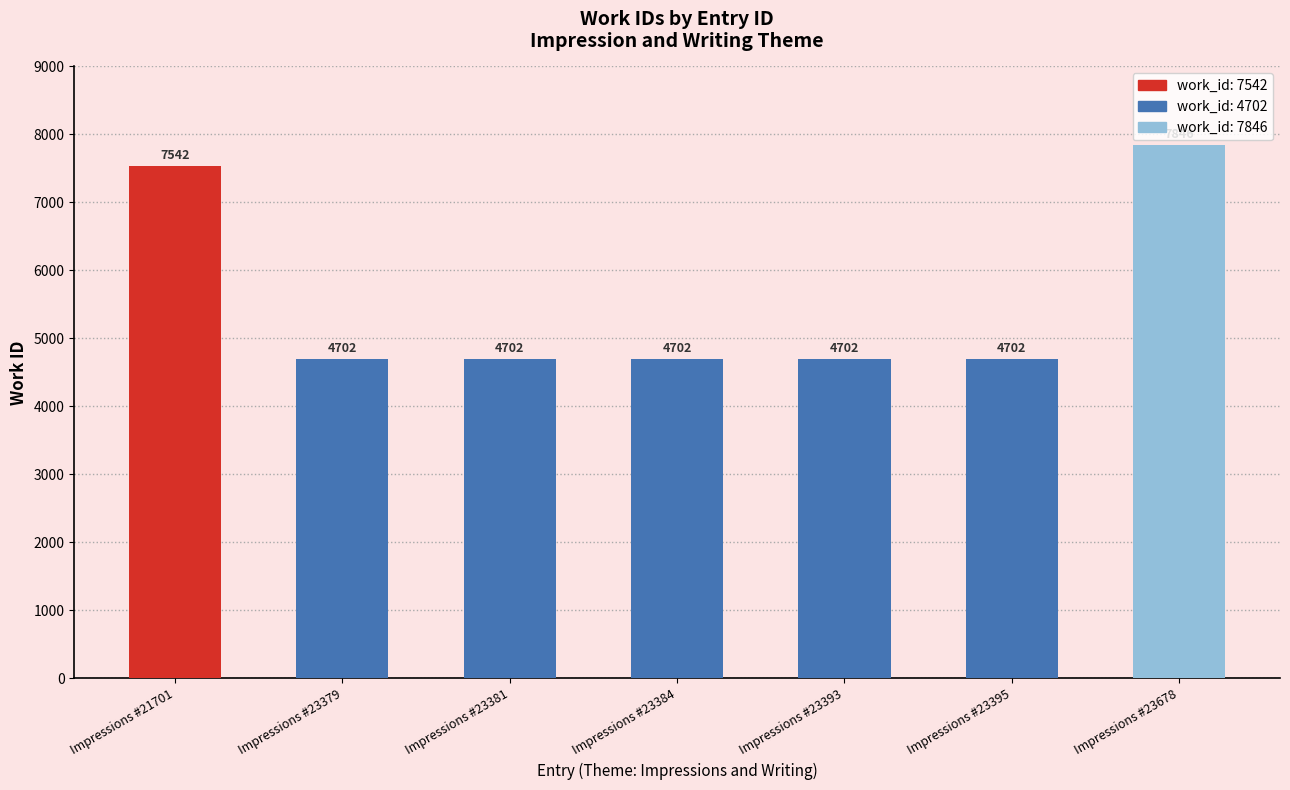

Count the number of data series in this chart.

1